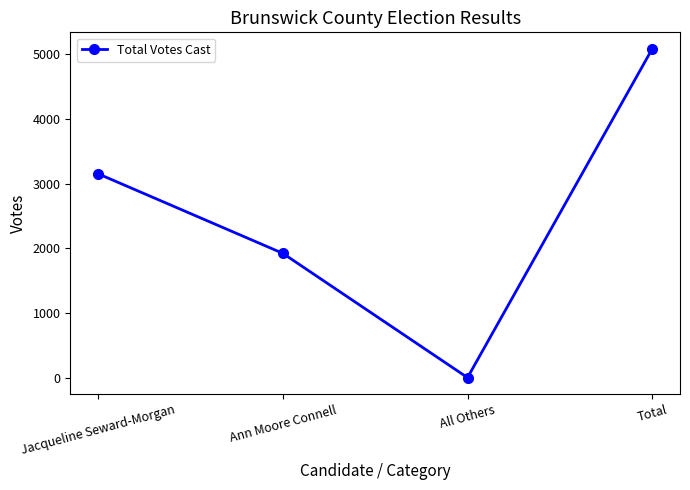

The chart shows a value of 2669 at Total. True or false?

False